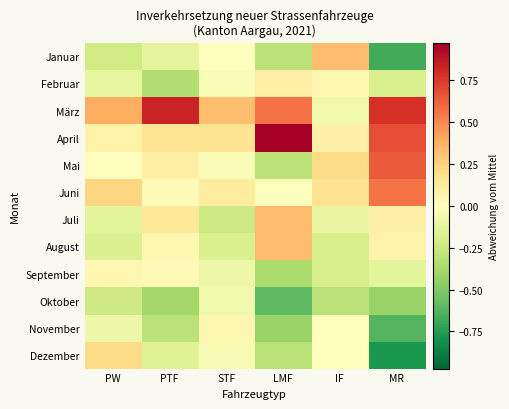

List the series in order of their peak value, lowest first.

Oktober, September, November, Februar, Dezember, Januar, Juli, August, Juni, Mai, März, April